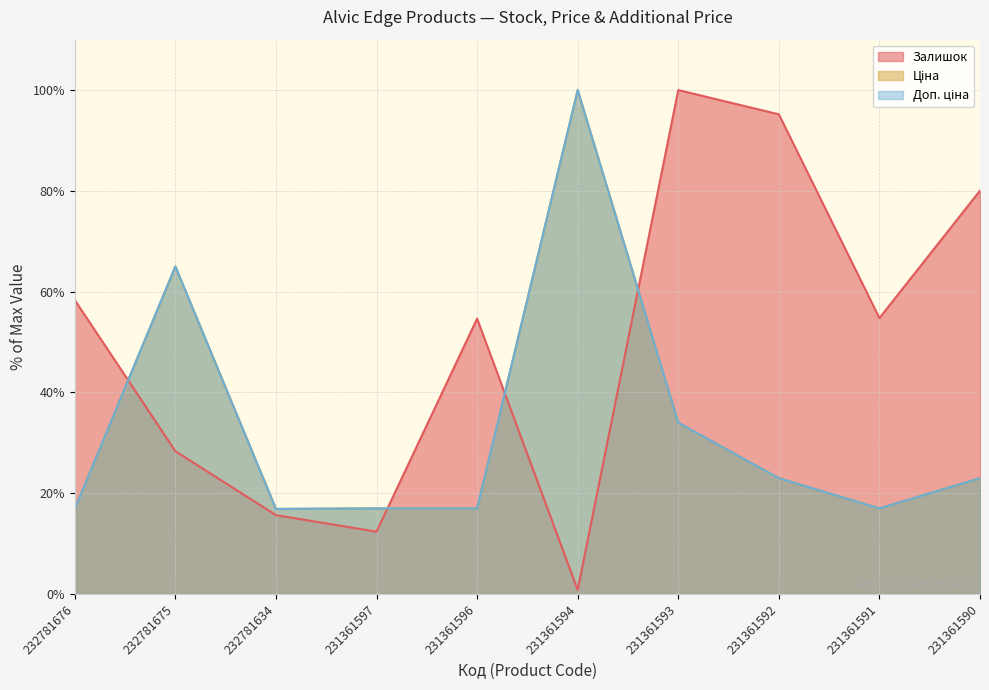

What is the sum of all Ціна values?

329.8